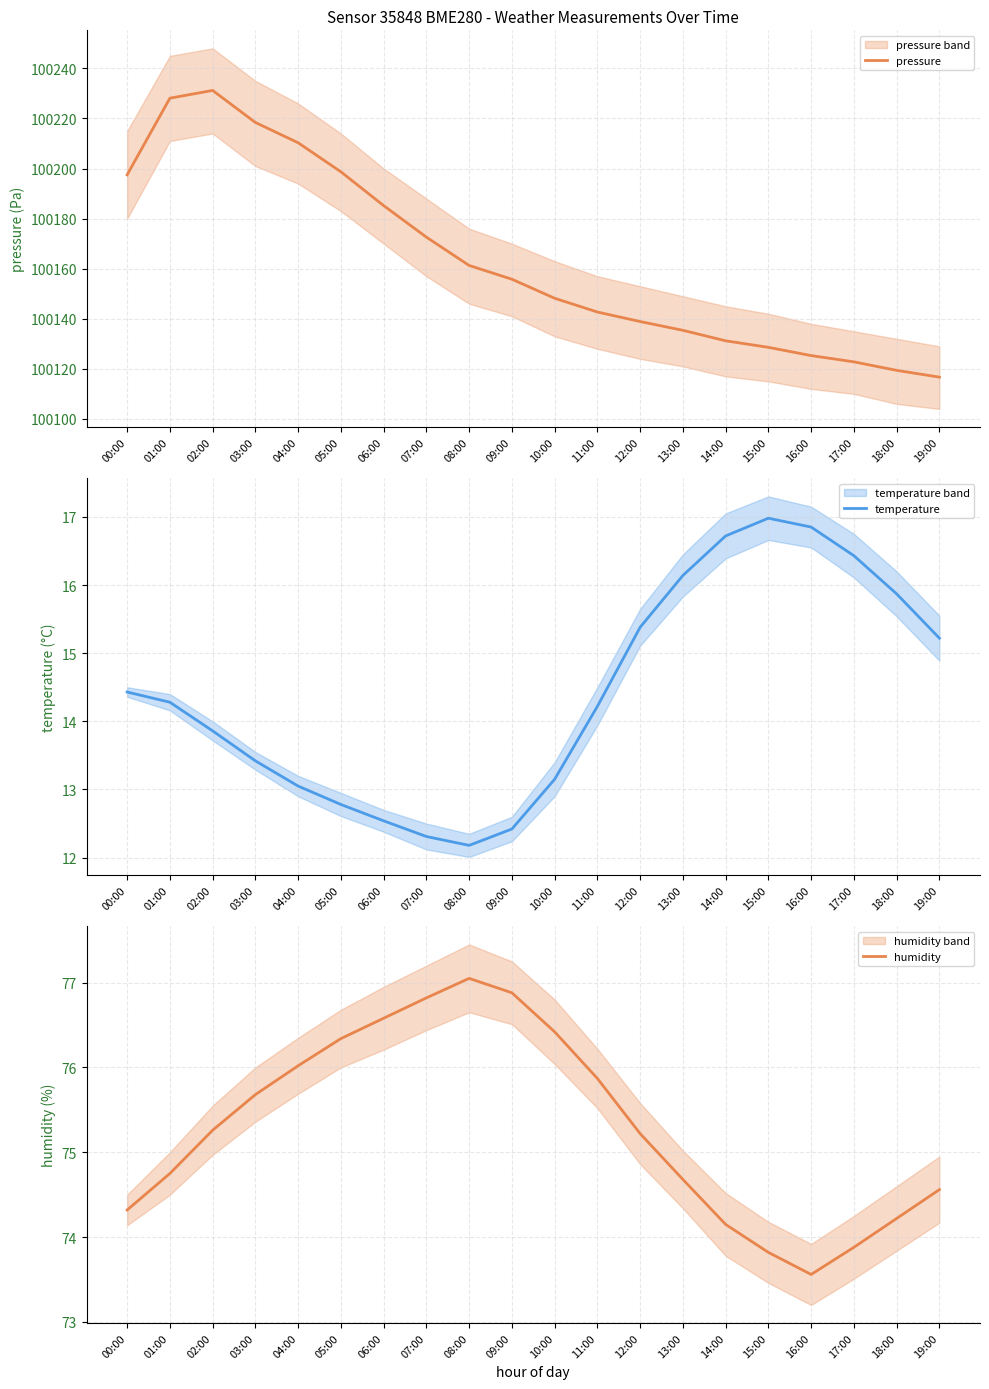

What are all the series names shown in the legend?

pressure, temperature, humidity